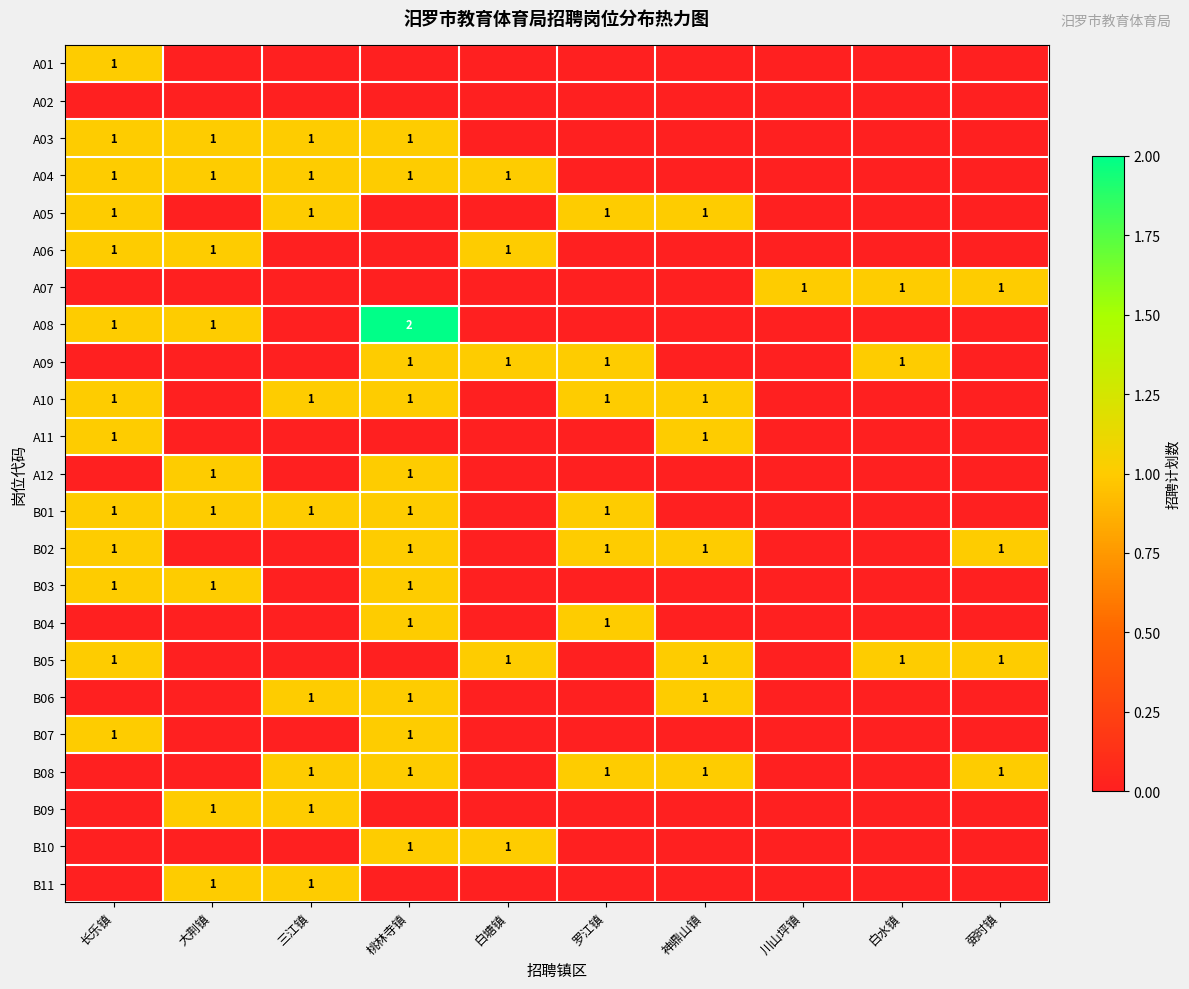

The B01 series shows 0 at 罗江镇. True or false?

False